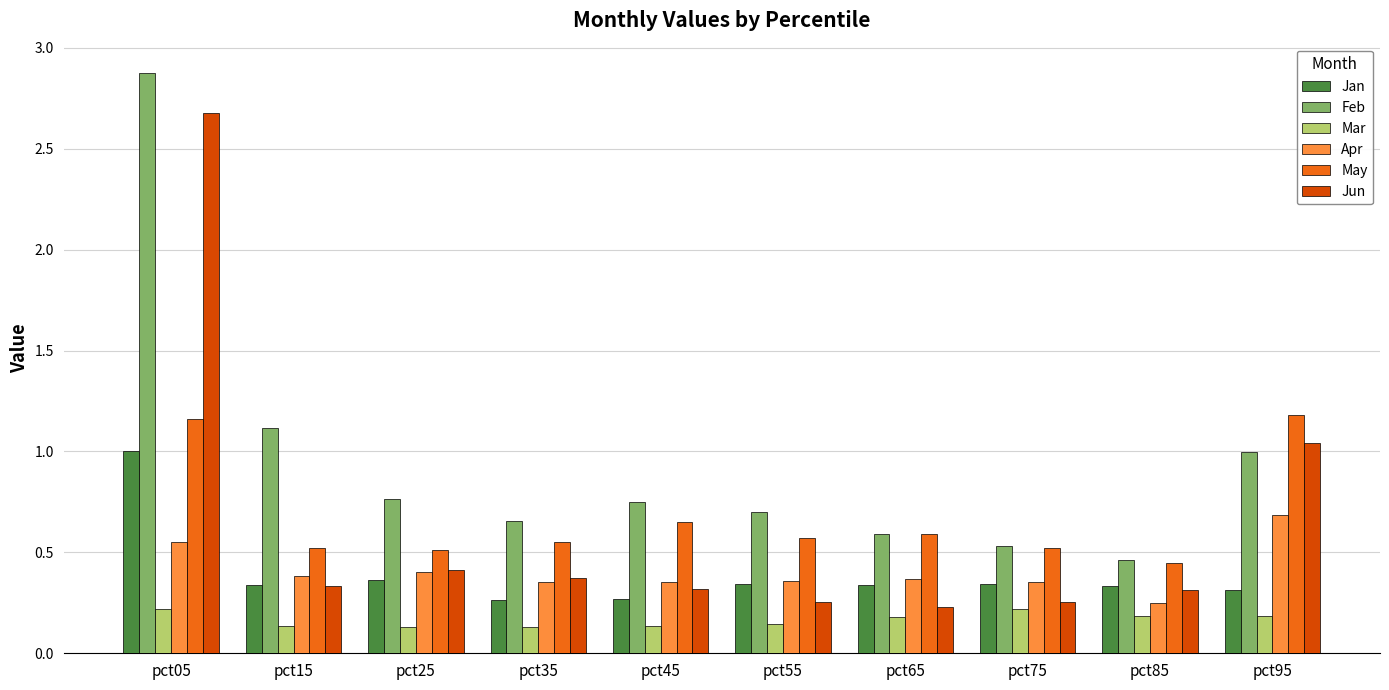

What is the maximum value shown in the chart?

2.9